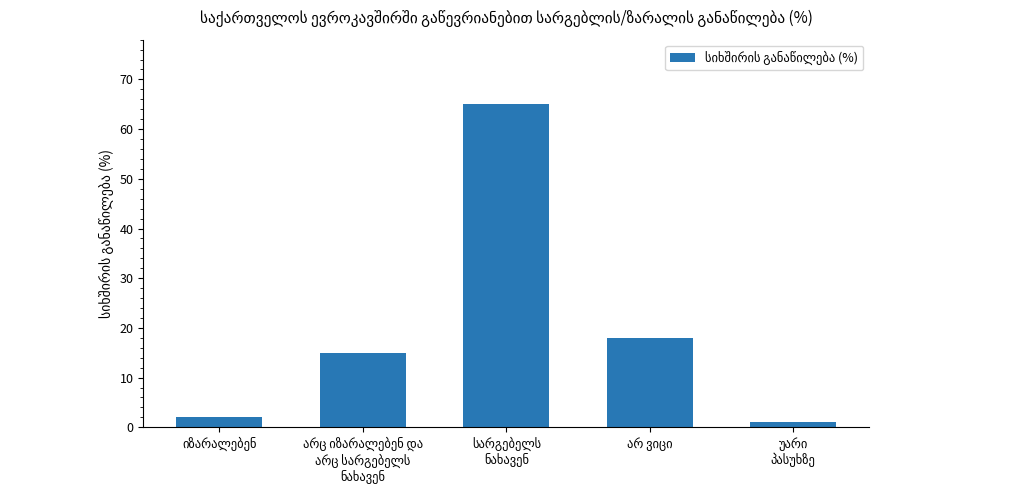

What is the difference between the maximum and second lowest values?

63